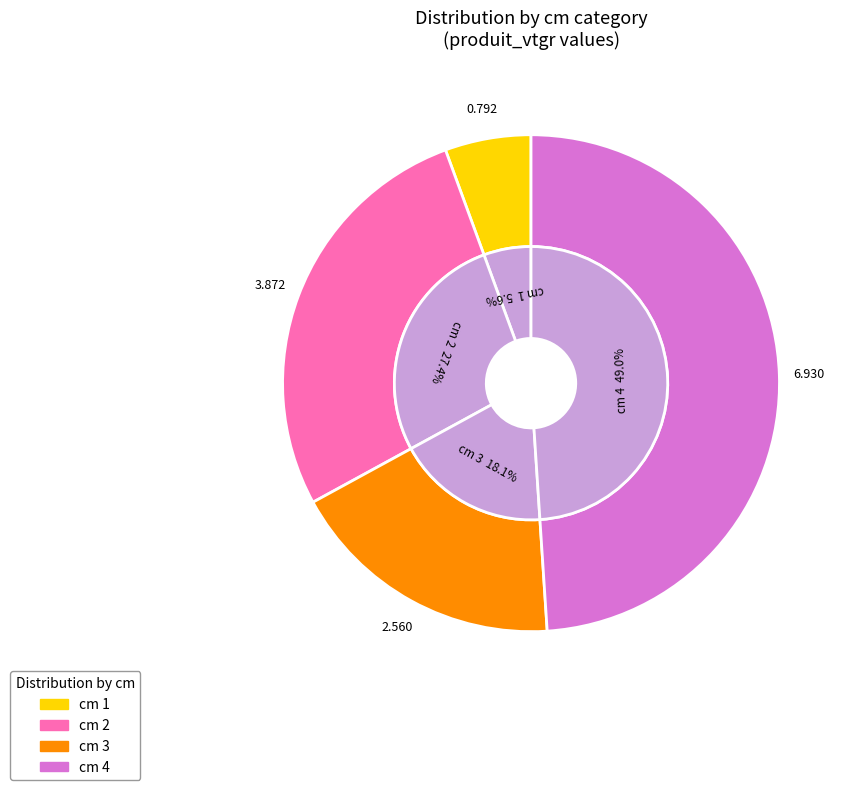

To the nearest percent, what is the difference between the largest and smallest slice percentages?

43%